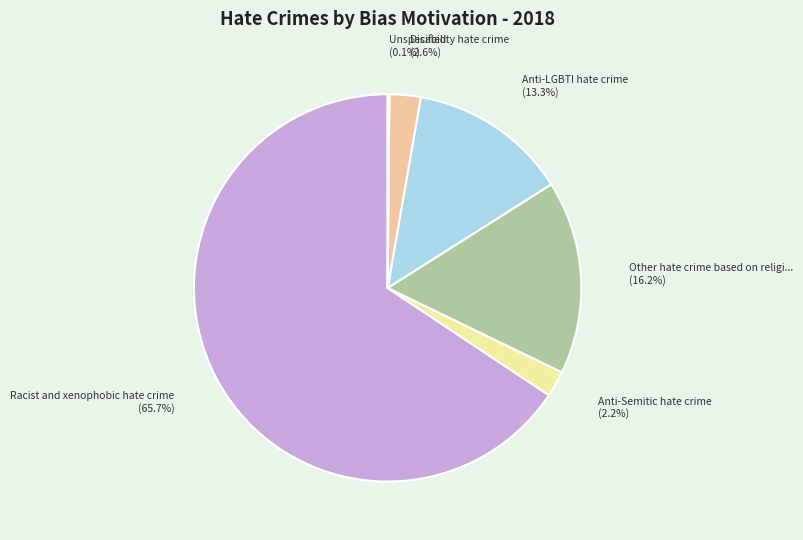

Is there any slice that represents more than half of the pie?

Yes